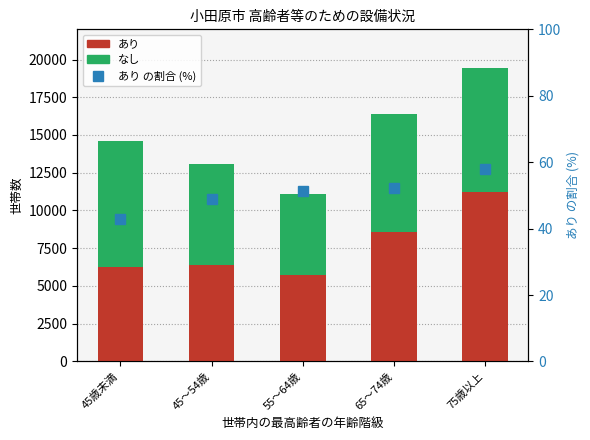

Which series has the widest spread of values?

あり